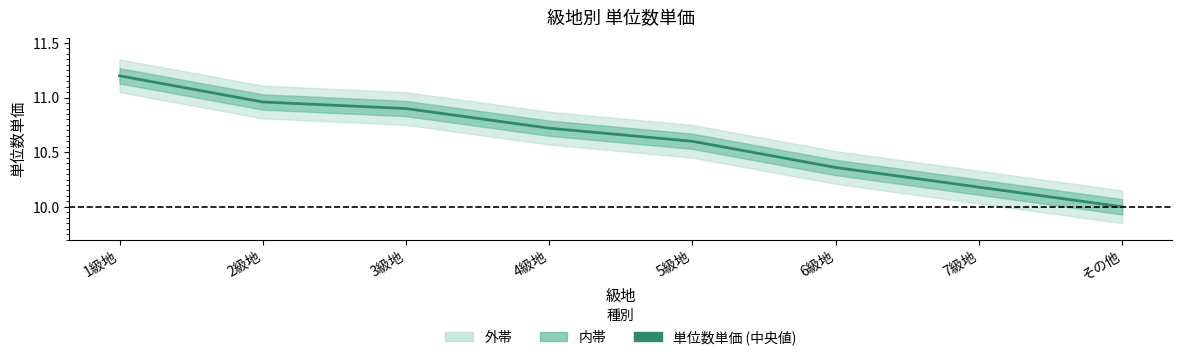

What is the change in value from 7級地 to その他?

-0.2